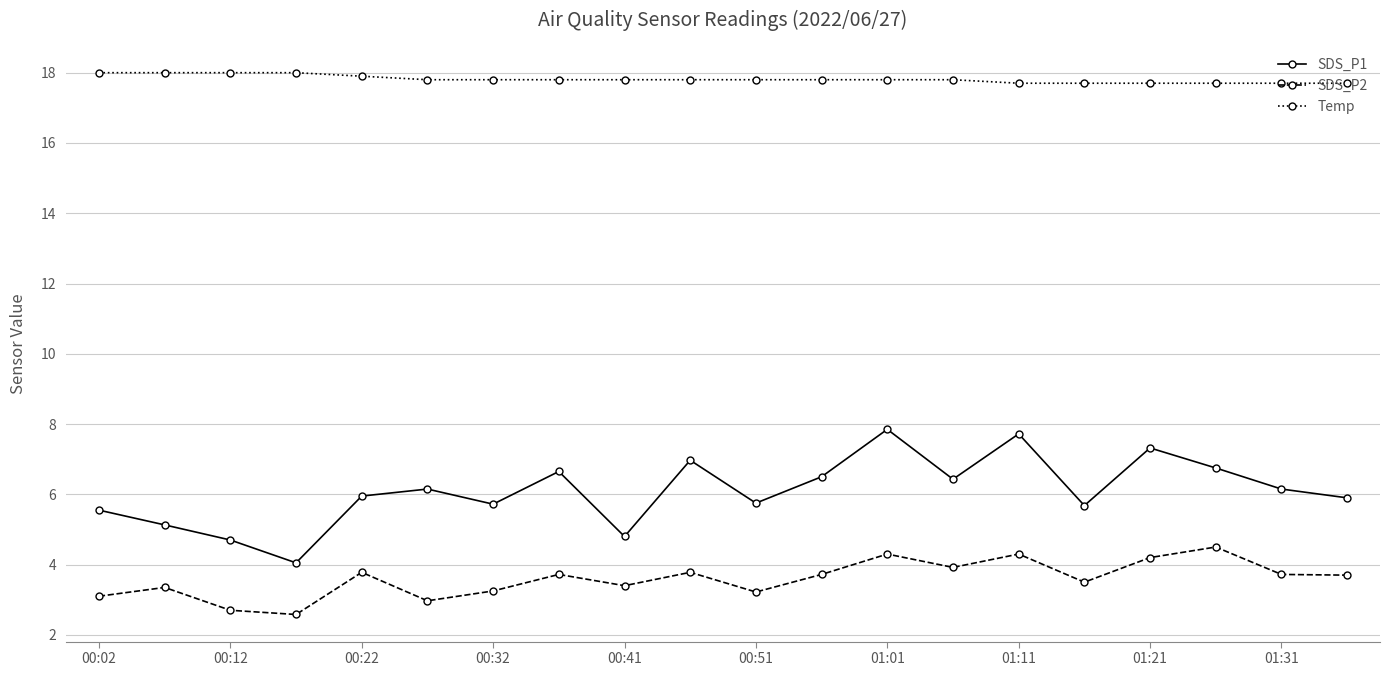

At how many categories does at least one series exceed 10?

20